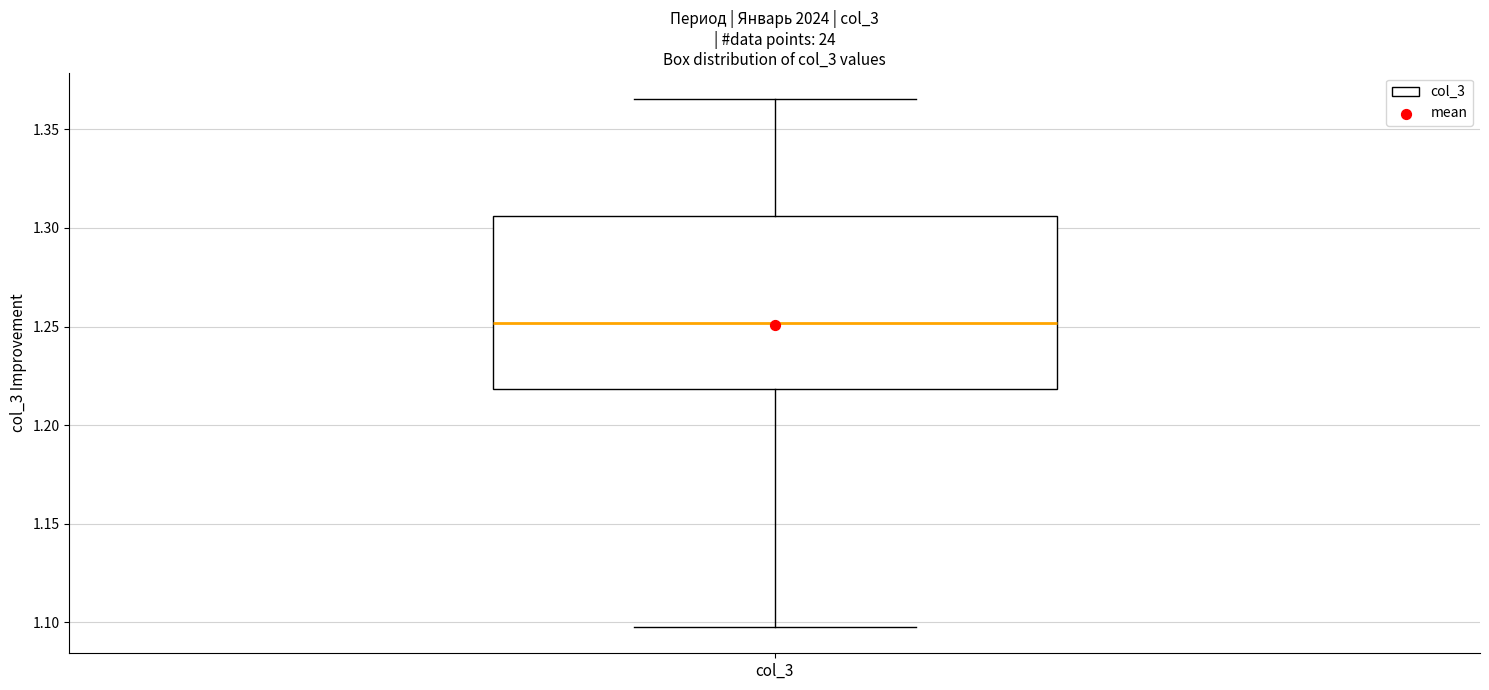

Read this box plot against the y-axis: the position of the median line, the range covered by the box, and the ends of both whiskers. The values are not printed on the chart, so give them approximately, as read against the axis.

median 1.250, box 1.220 to 1.305, whiskers 1.100 to 1.365